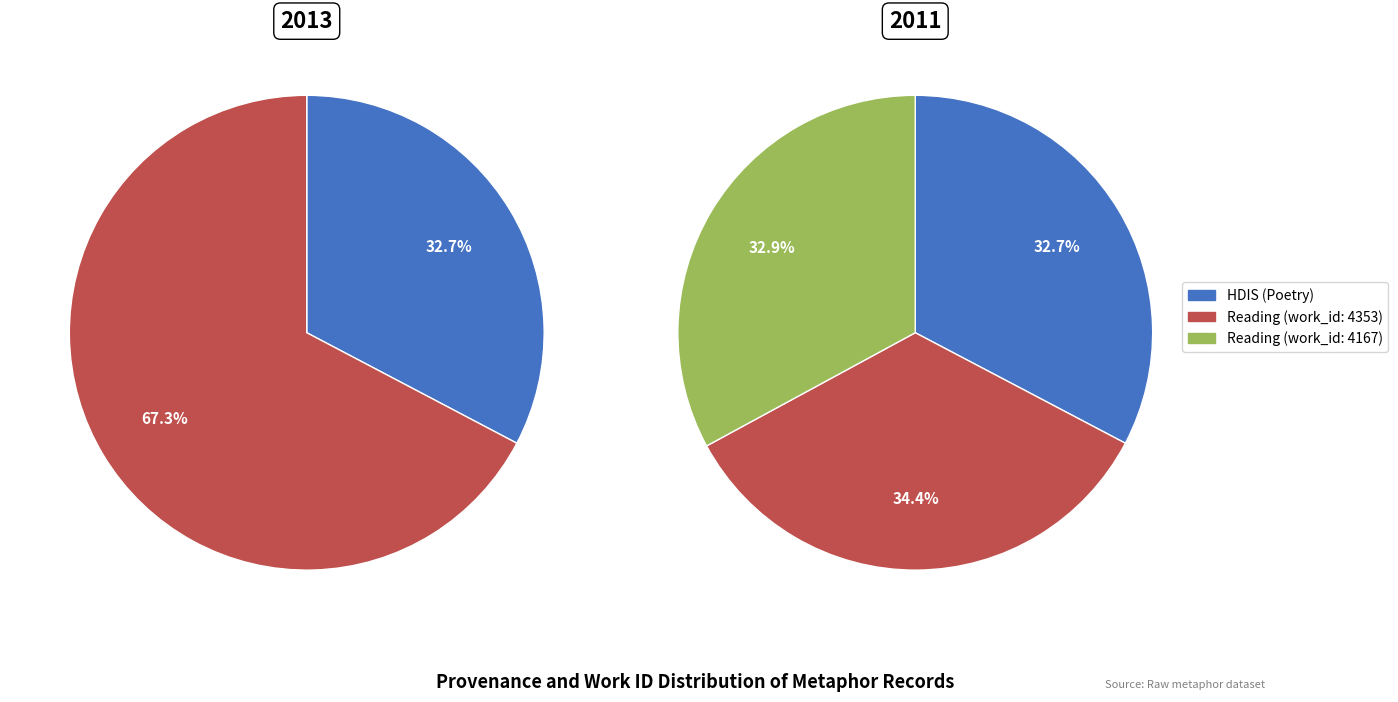

True or false: Reading [4167] accounts for 33% of the total.

True